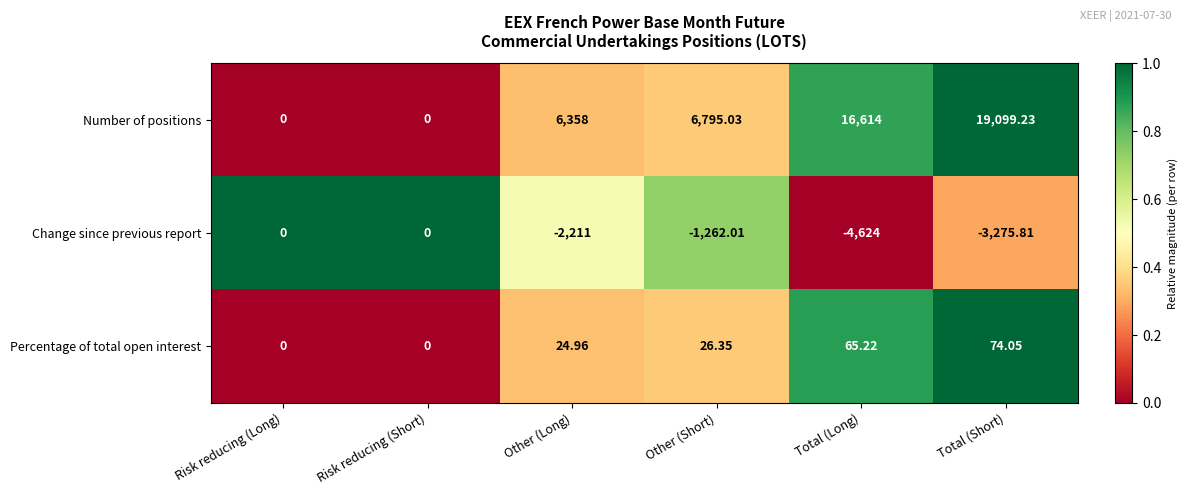

Which category has the highest value across all series?

Total (Short)